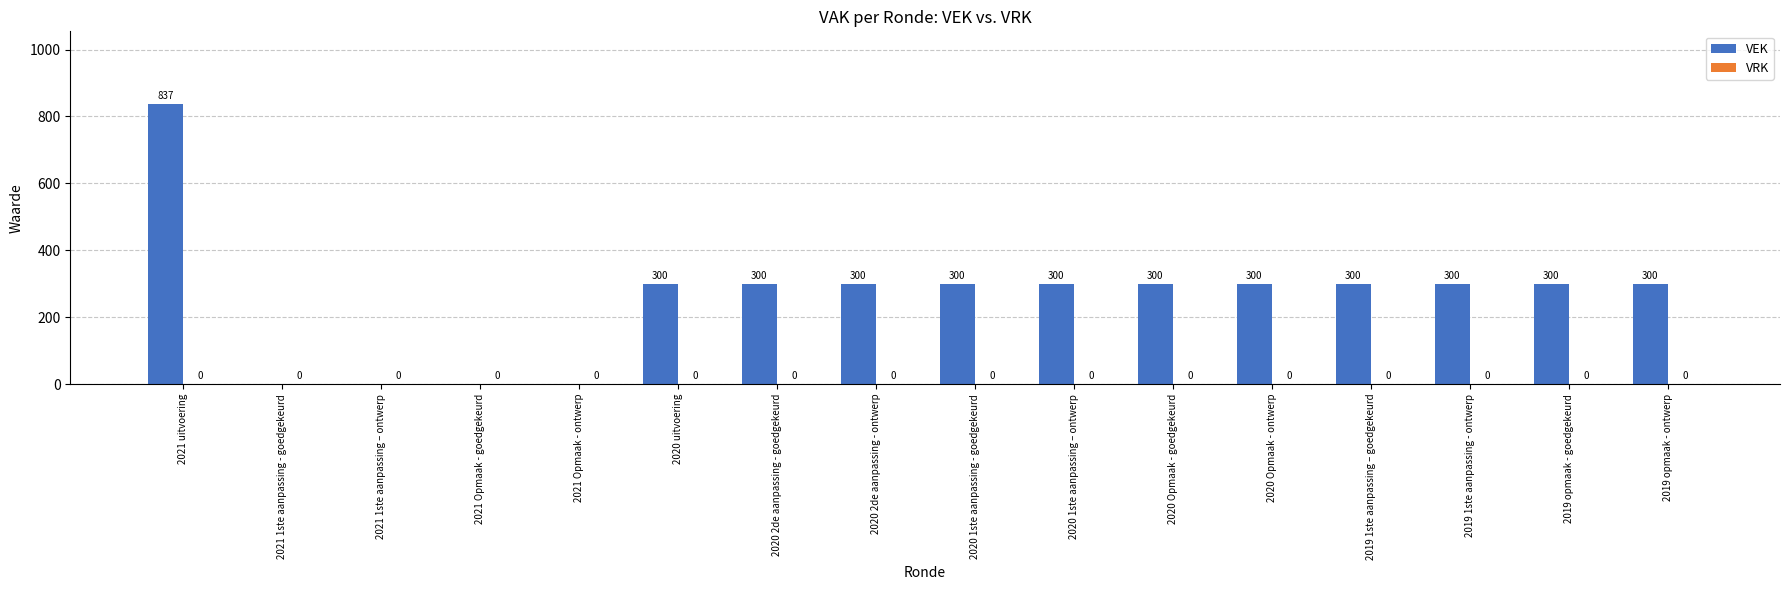

Which category has the highest value across all series?

2021 uitvoering